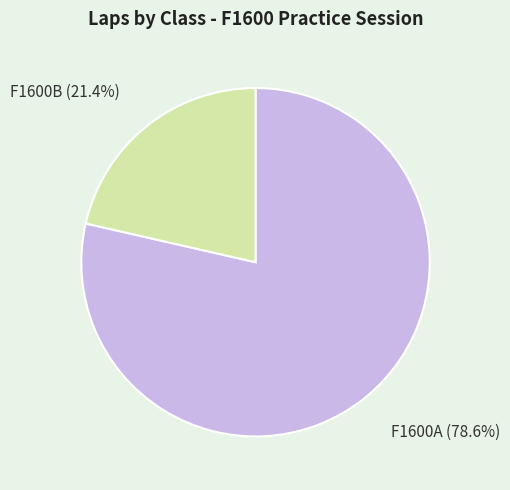

How many slices are in this pie chart?

2